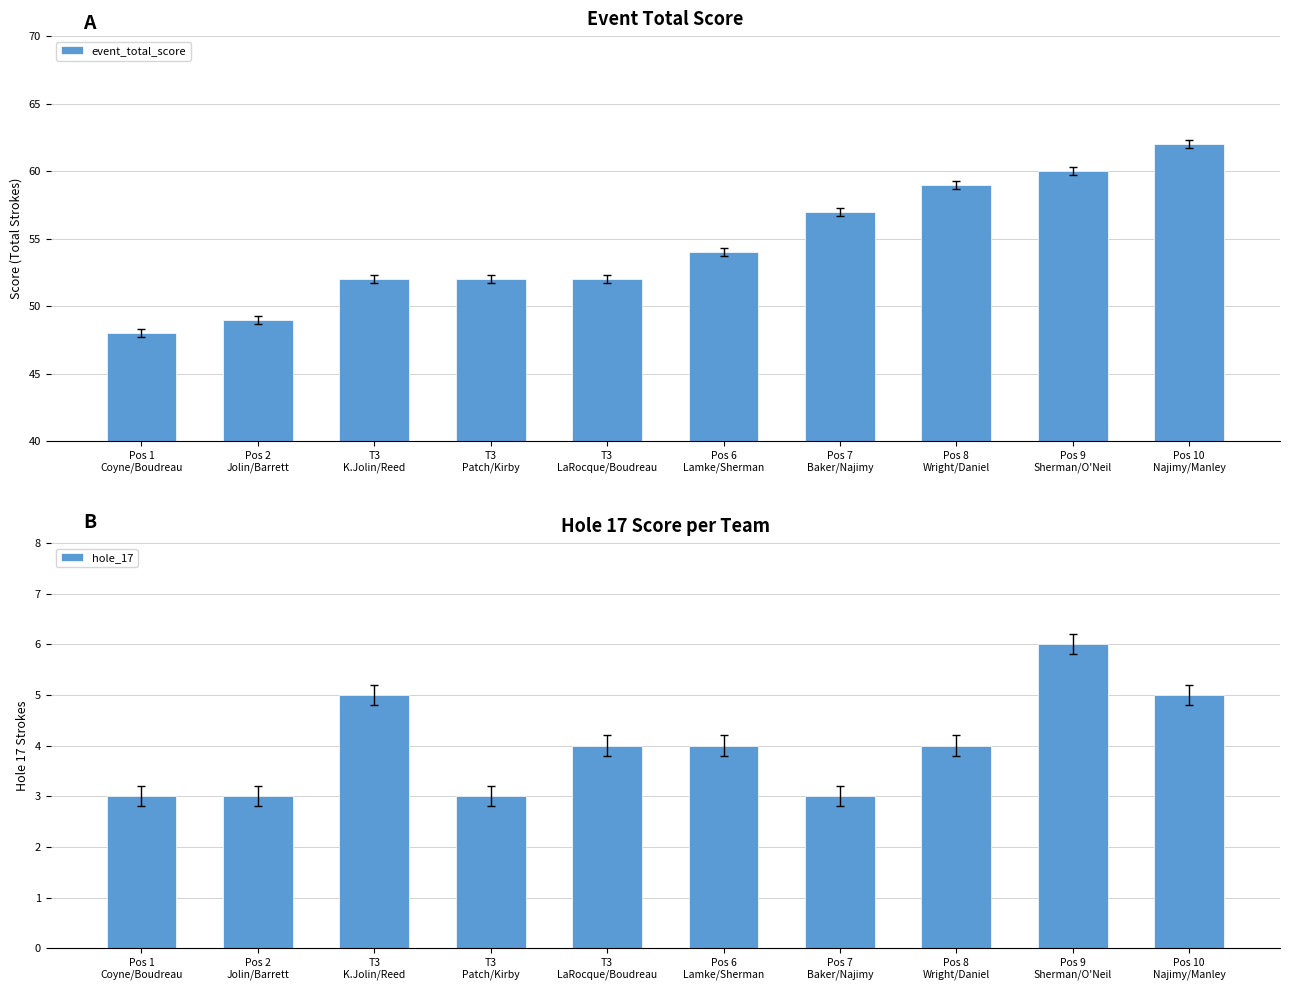

What is the sum of the event_total_score values at T3
Patch/Kirby and Pos 6
Lamke/Sherman?

106